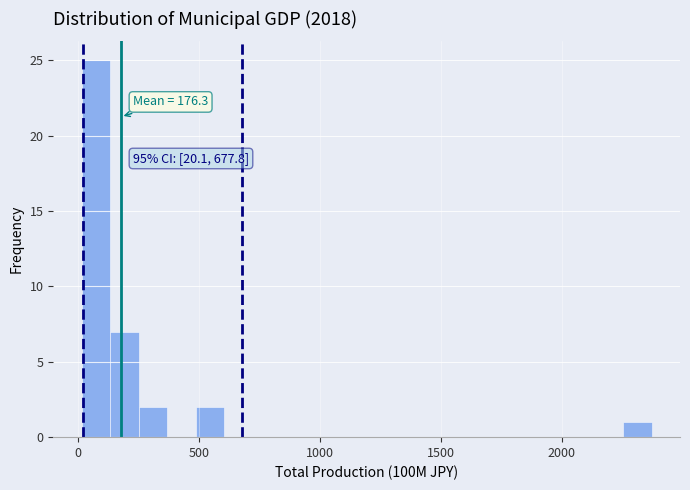

Read against the x-axis, roughly where is the centre of the tallest bar?

50